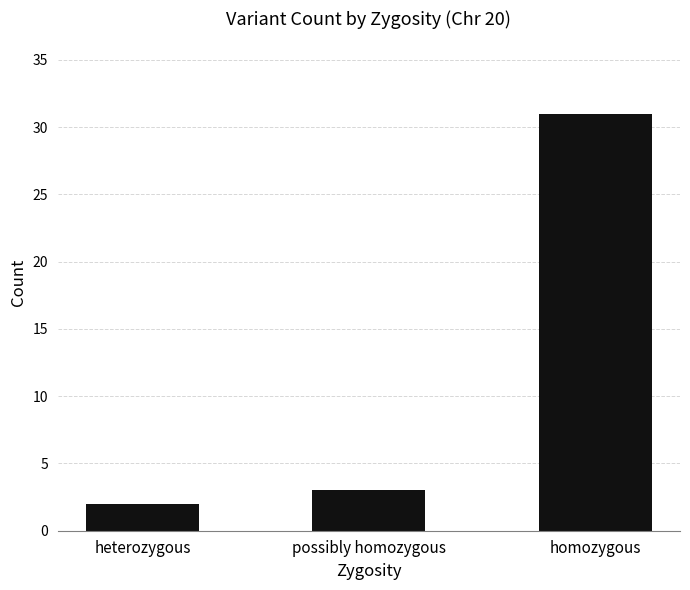

What is the smallest value displayed?

2